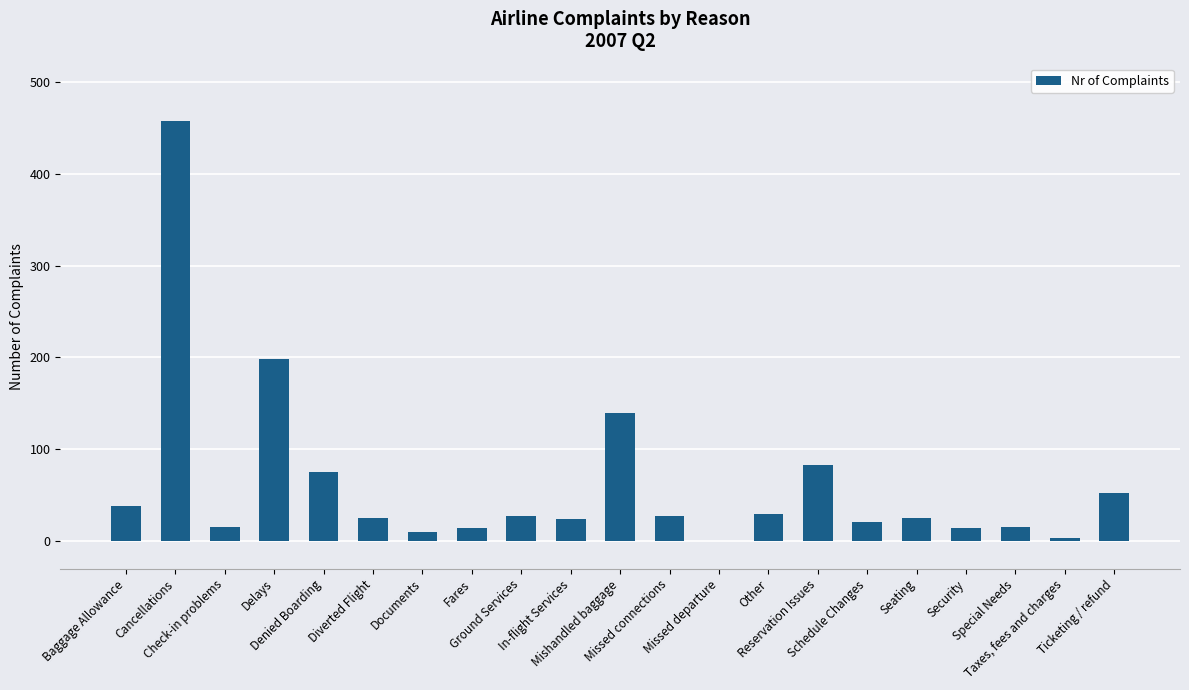

Does the chart contain stacked bars?

No